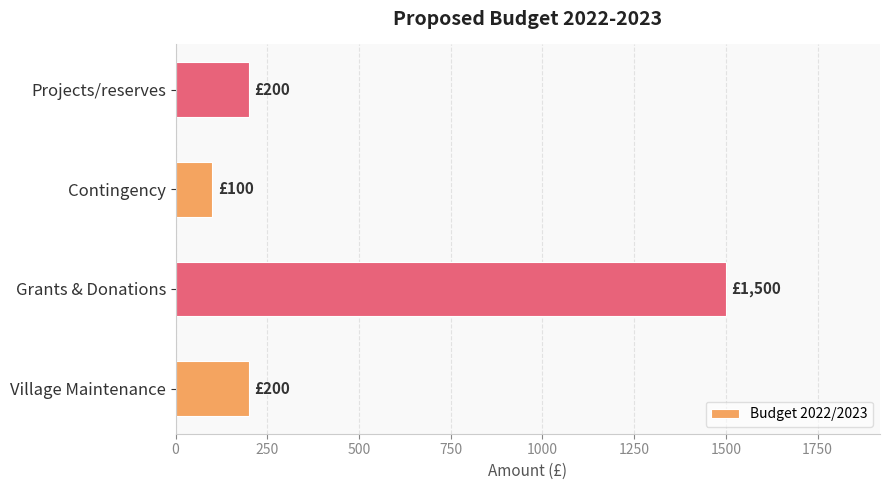

What is the change in value from Village Maintenance to Contingency?

-100